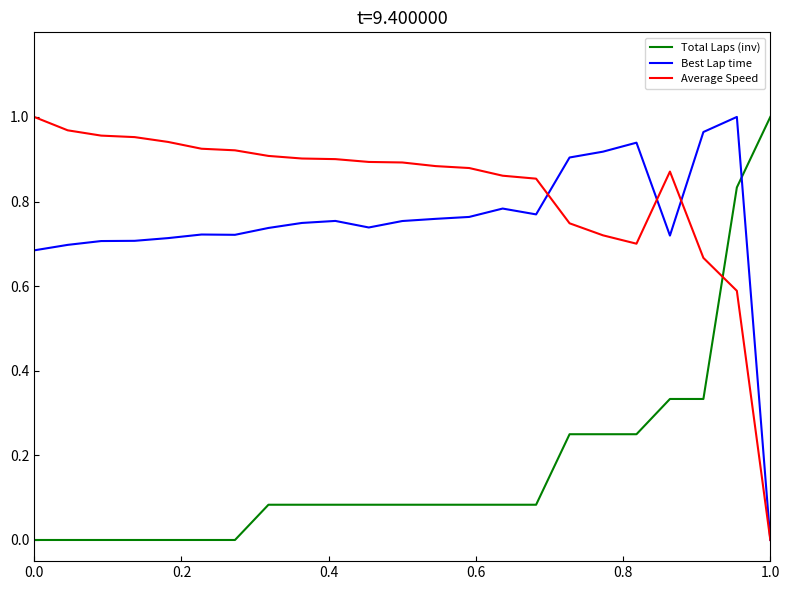

How many intersections are there between Best Lap time and Total Laps (inv)?

1